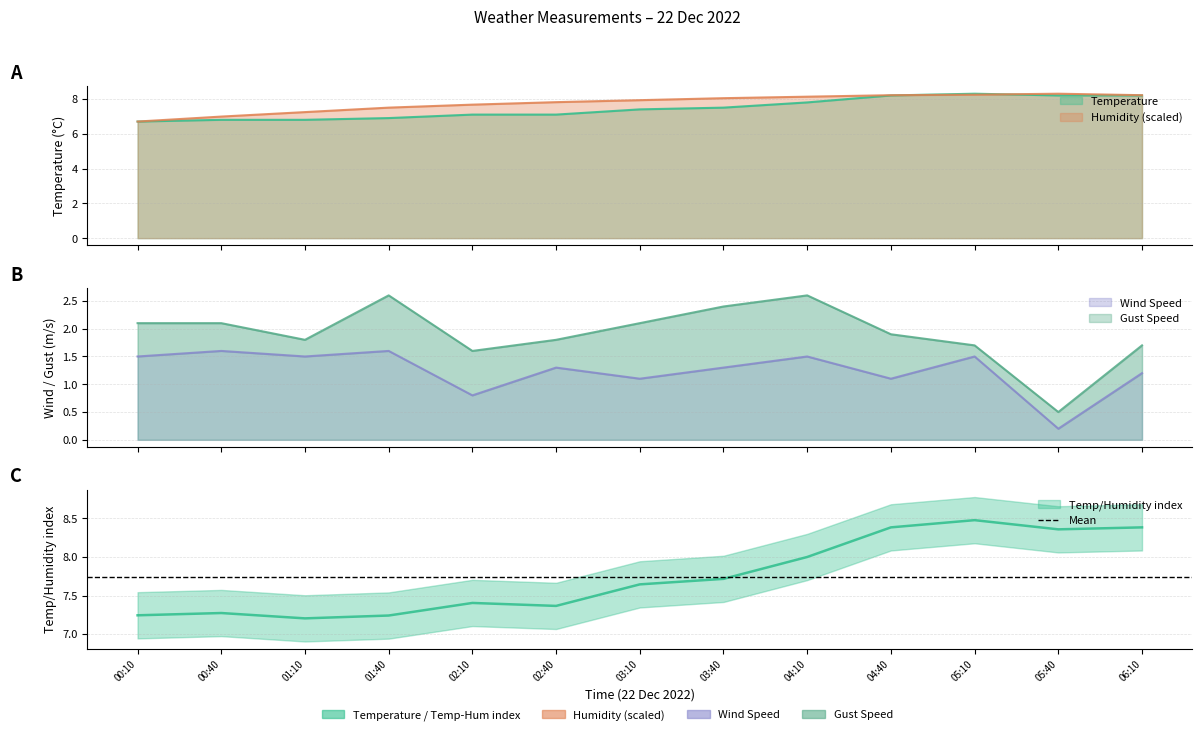

True or false: Humidity has a value of 13.3 at 02:10.

False